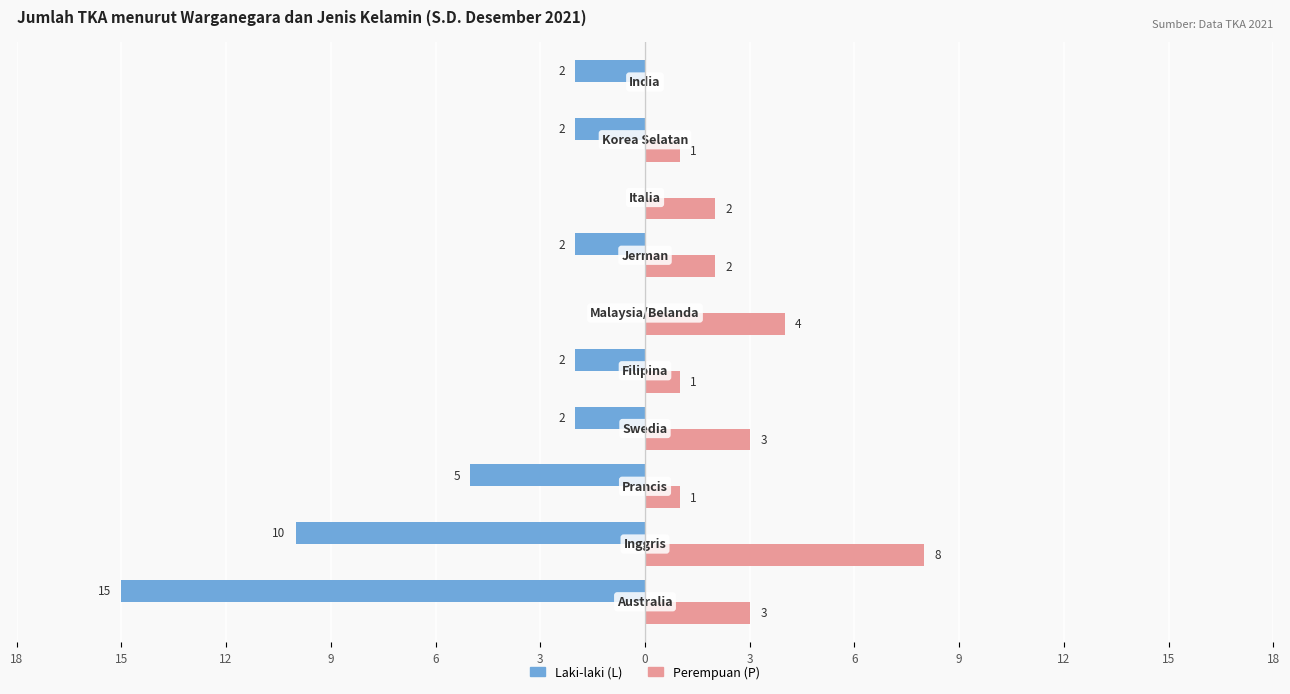

What are all the series names shown in the legend?

Laki-laki (L), Perempuan (P)